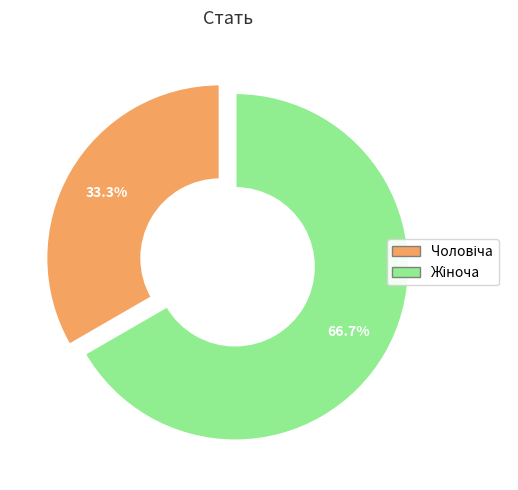

Is there a majority slice in this chart?

Yes